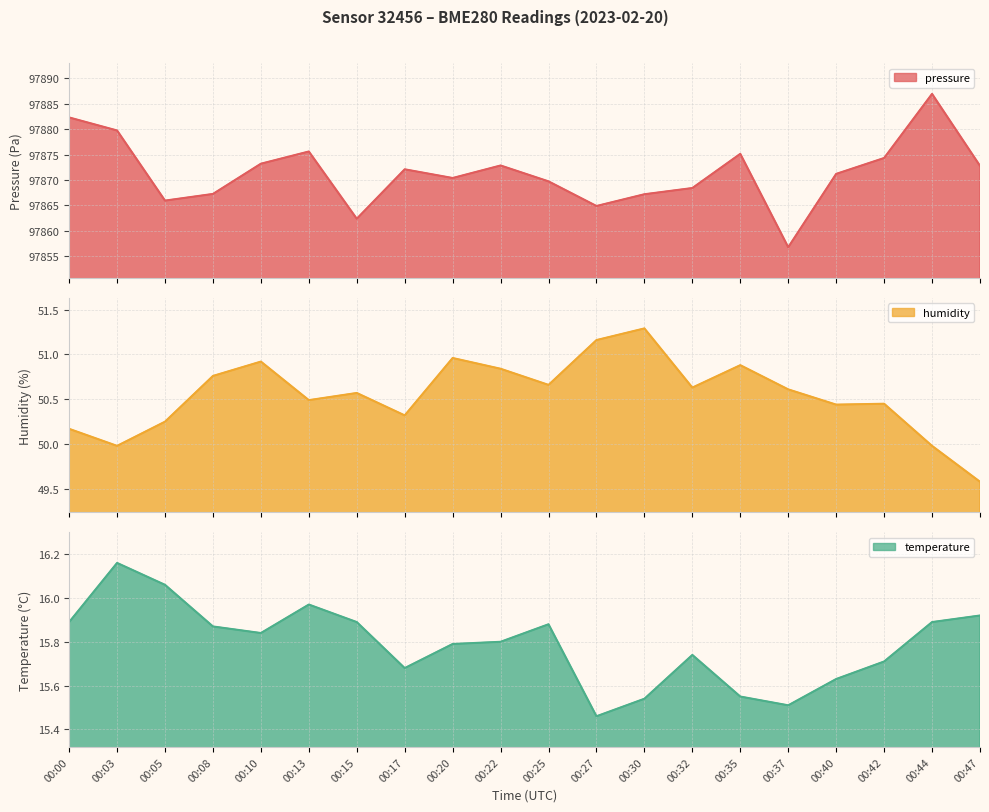

What value does the temperature series have at 00:30?

15.5